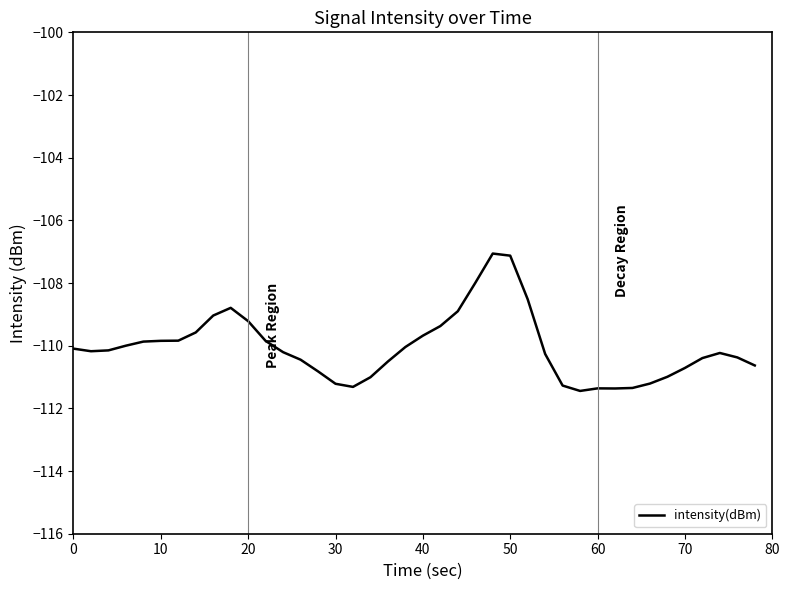

What is the smallest value displayed?

-111.4